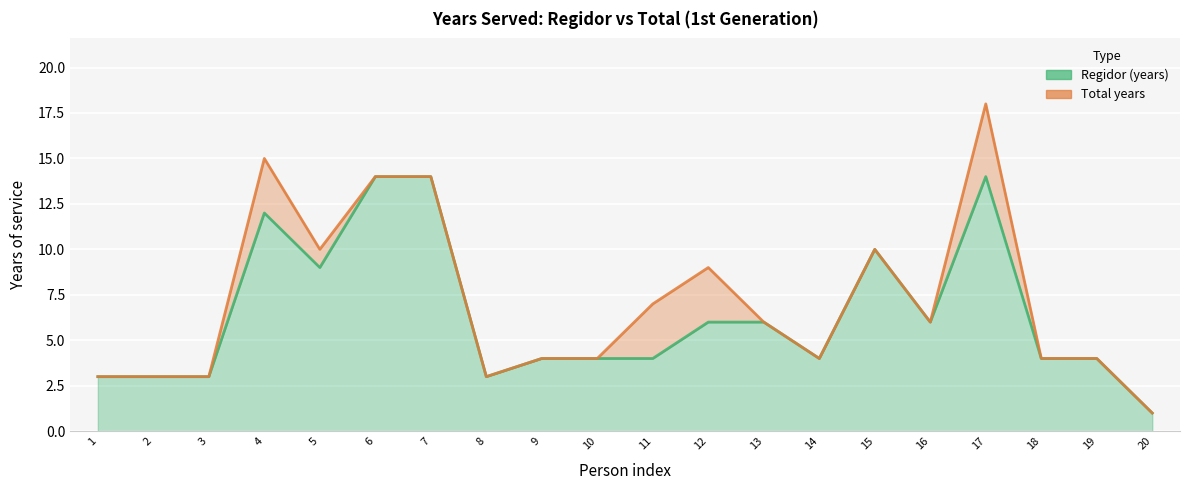

What is the difference between the second highest and minimum values in the Total years series?

14